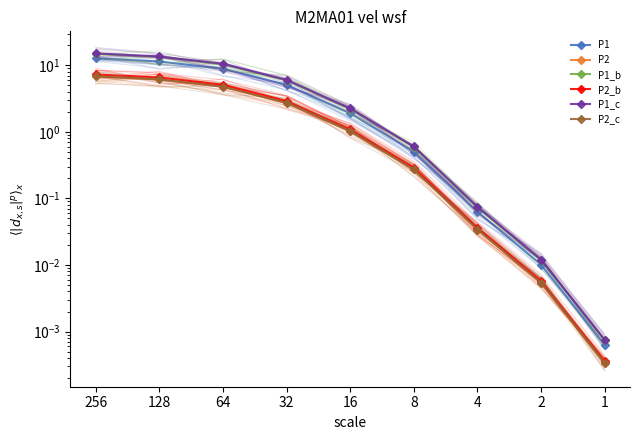

What is the sum of all P2 values?

21.8